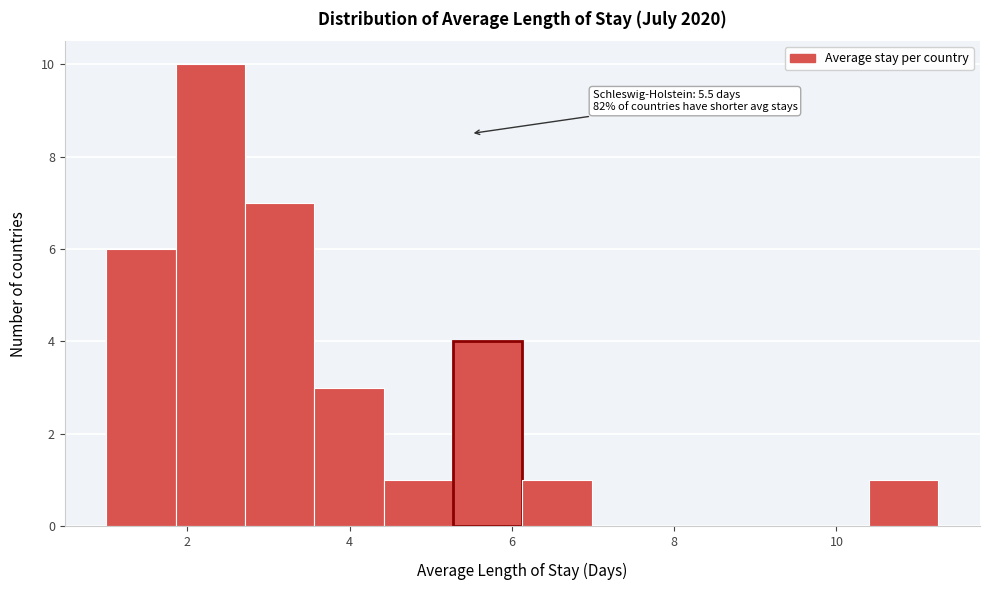

Over which range of the x-axis is the bar tallest?

1.8 to 2.8